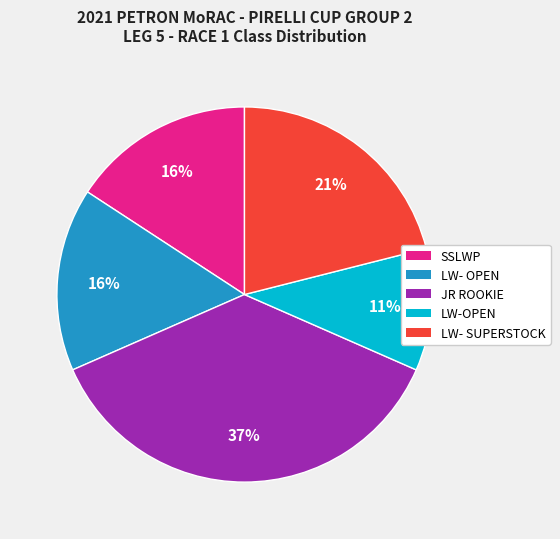

Is the sum of LW-OPEN and SSLWP greater than half?

No